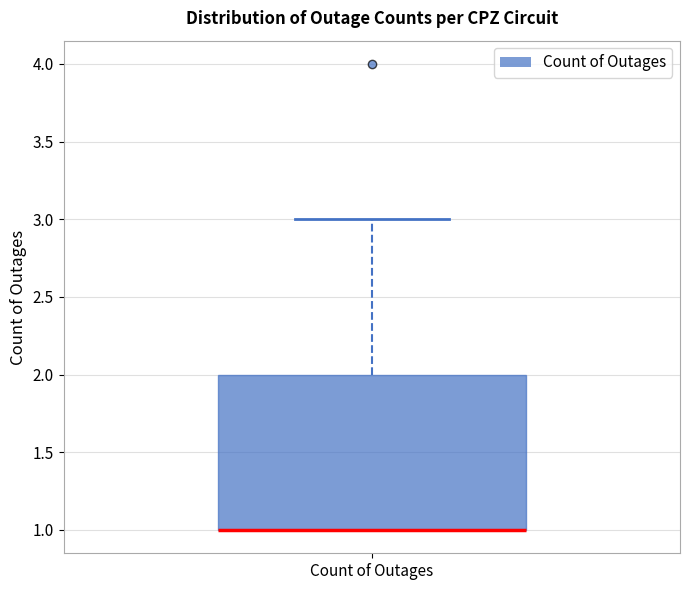

Transcribe this box plot: give where the median line is, the range the box spans, and where the two whiskers end, as read against the y-axis. The values are not printed on the chart, so give them approximately, as read against the axis.

median 1 (drawn on the box's lower edge), box 1 to 2, whiskers 1 to 3